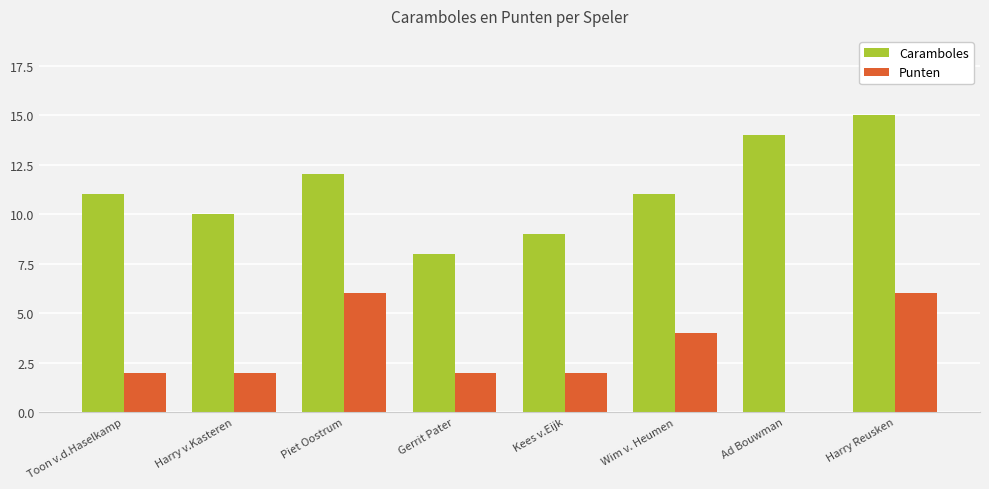

How many data points does each series have?

8